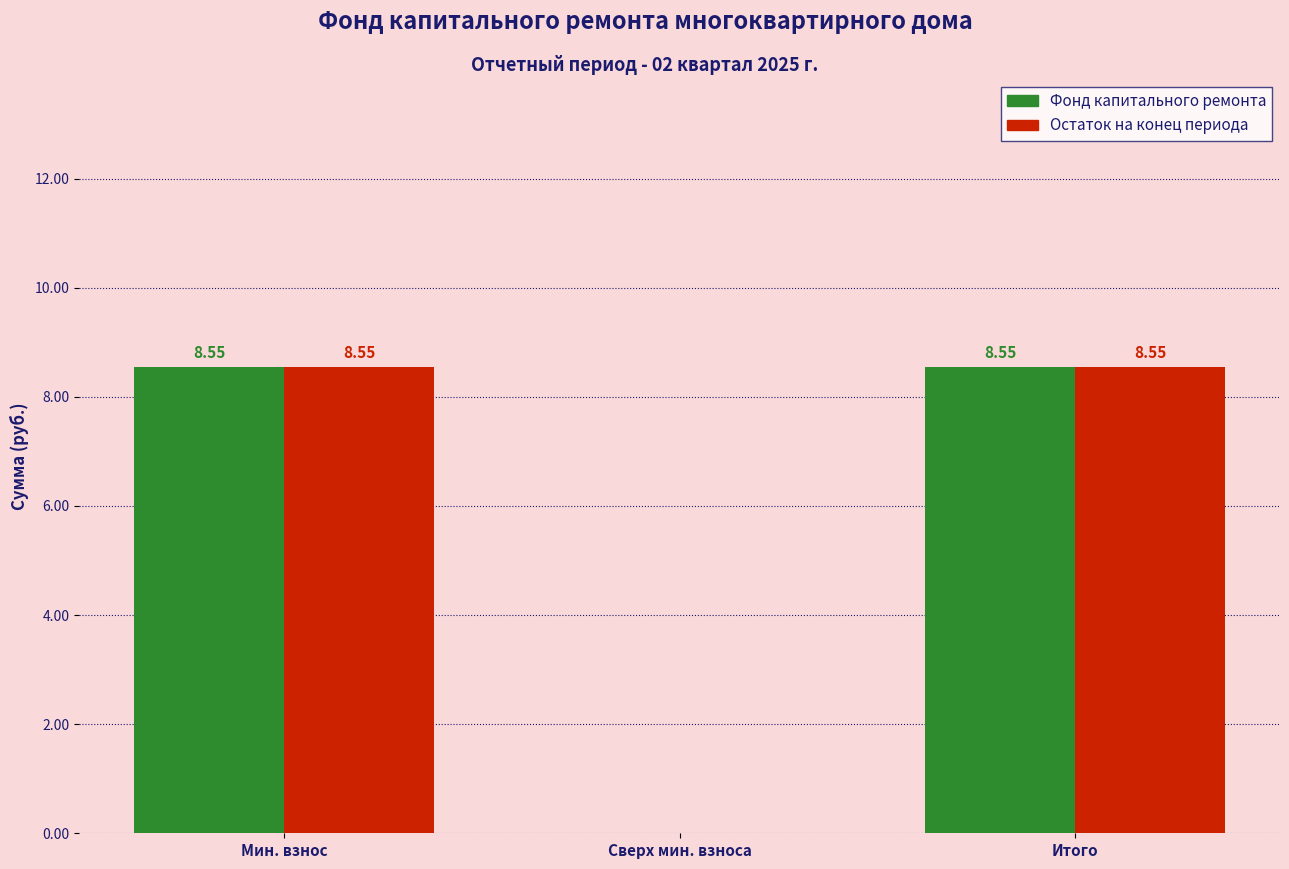

Where does the Фонд капитального ремонта series first go above 8?

Мин. взнос